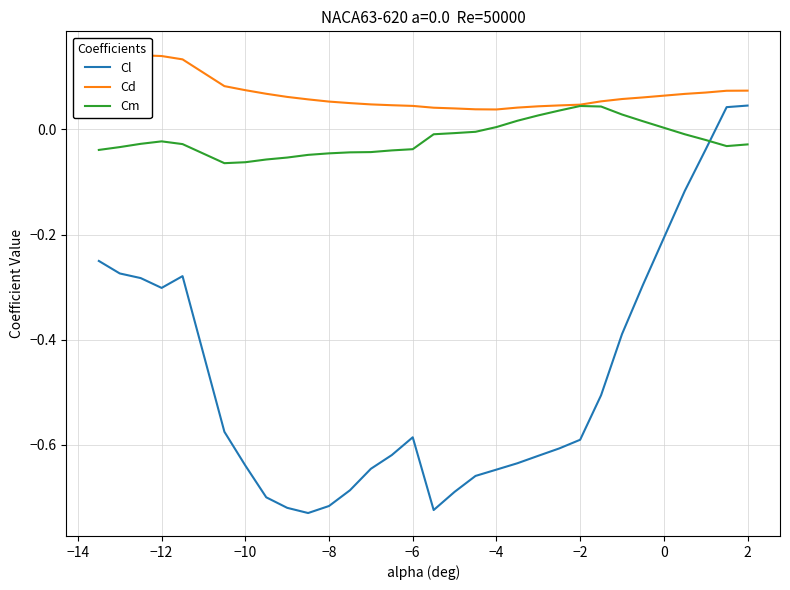

After their last crossing, which series has the higher values: Cm or Cl?

Cl